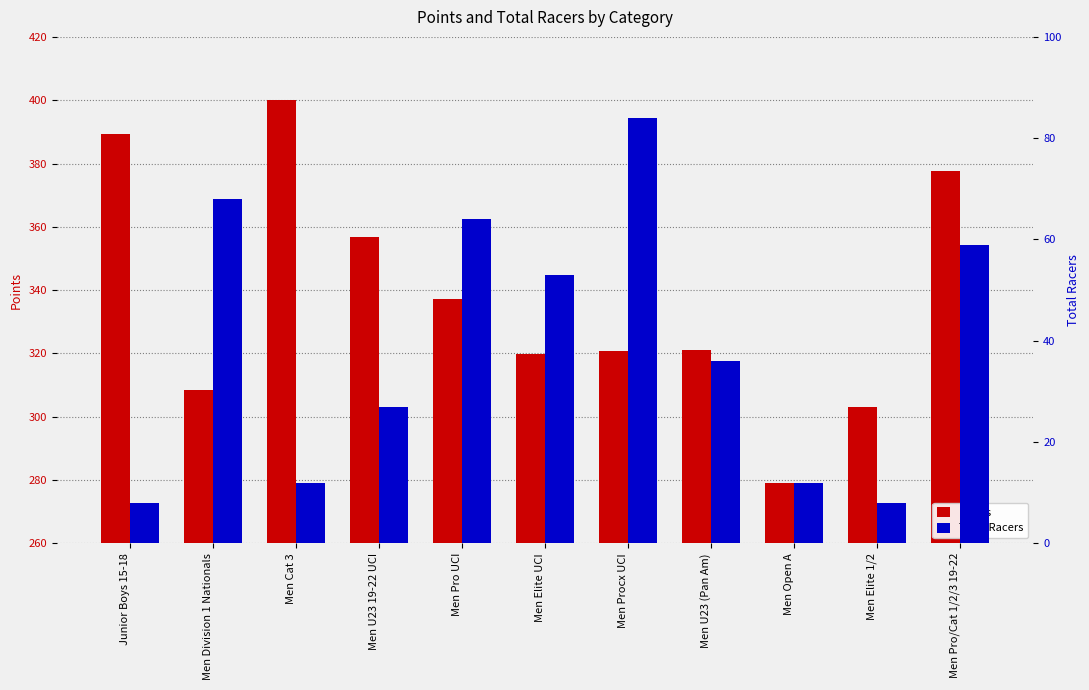

At which label is Total Racers closest to 46?

Men Elite UCI